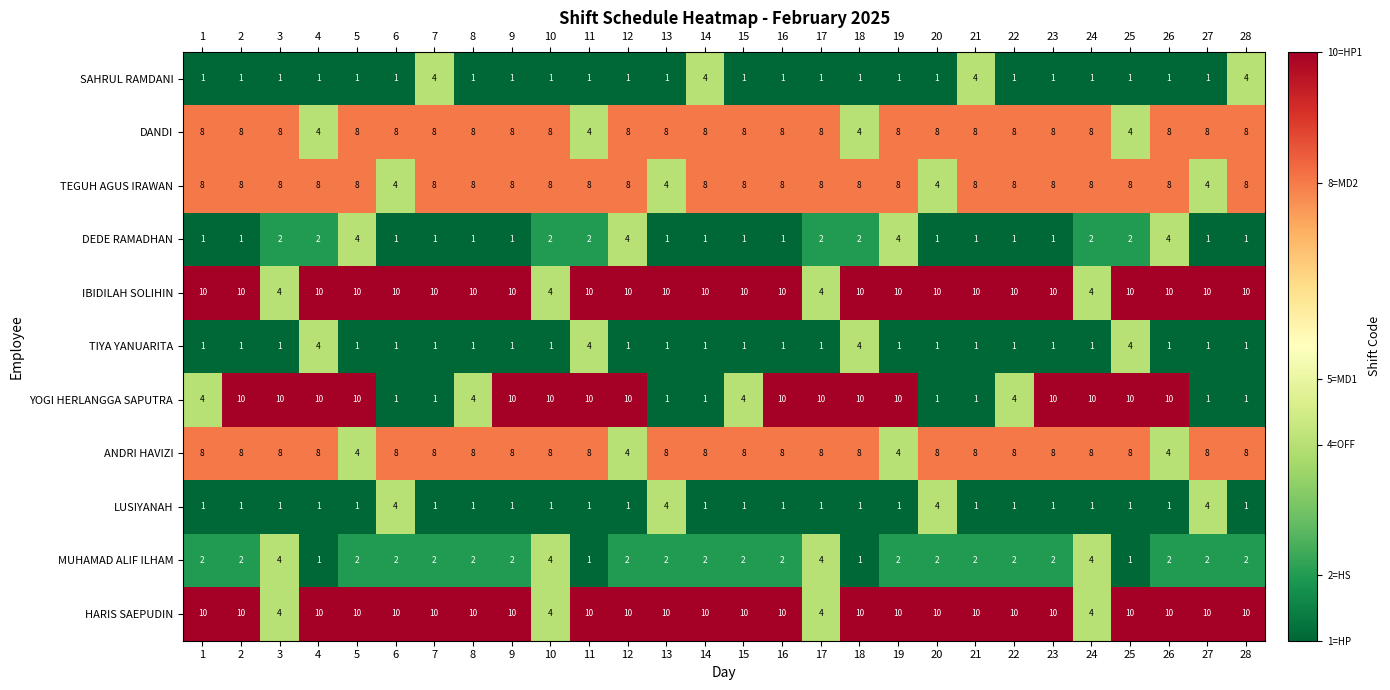

What is the total value across all series at 10?

51